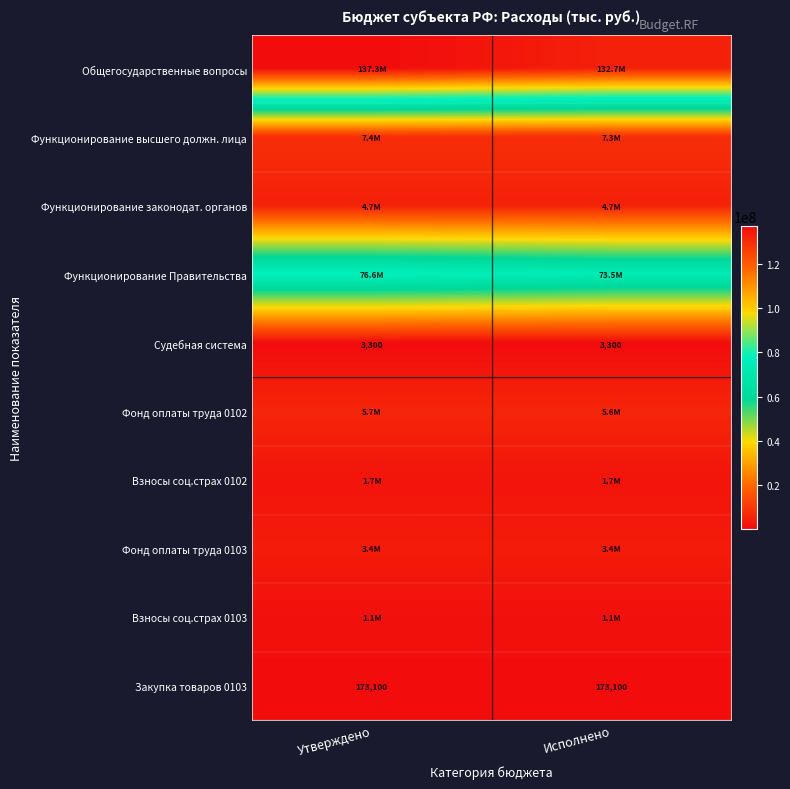

What is the difference between the maximum and minimum values in the Общегосударственные вопросы series?

4556778.4